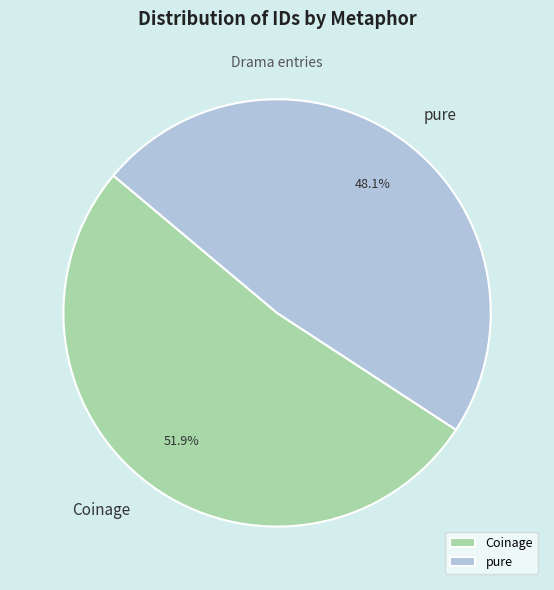

The Coinage slice represents 41% of the pie. True or false?

False